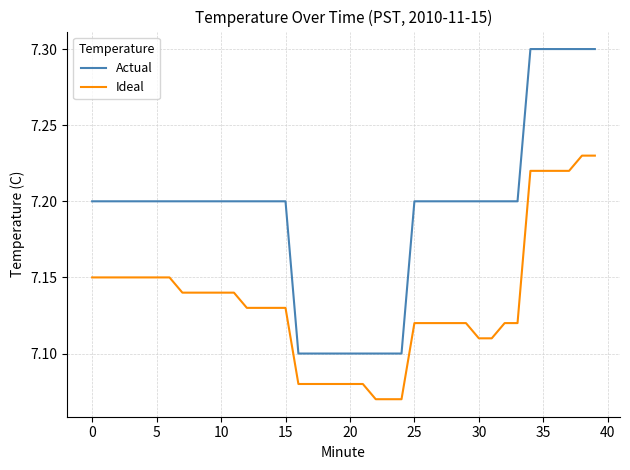

True or false: Actual and Ideal intersect in this chart.

False